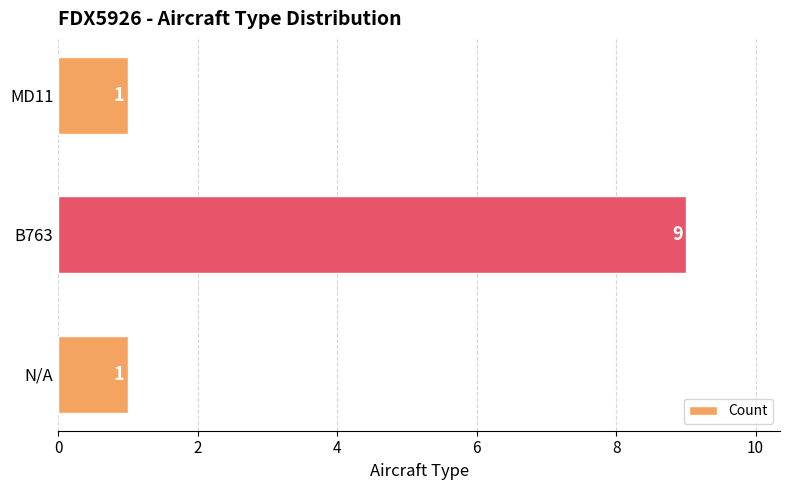

Between B763 and N/A, which is larger?

B763